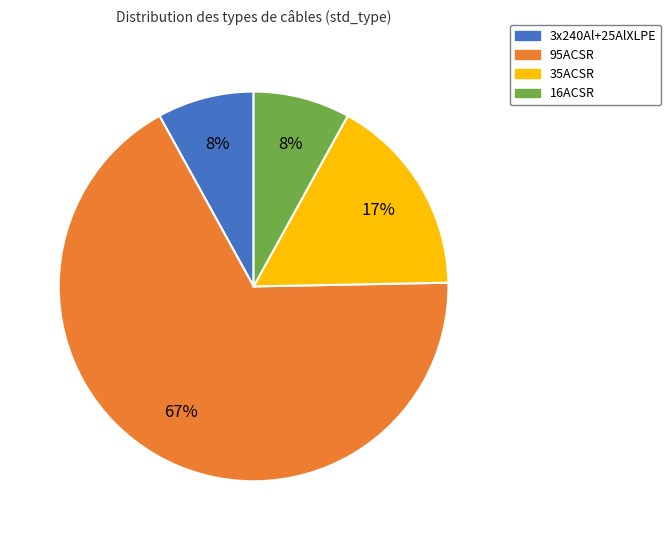

Which category accounts for the majority?

95ACSR